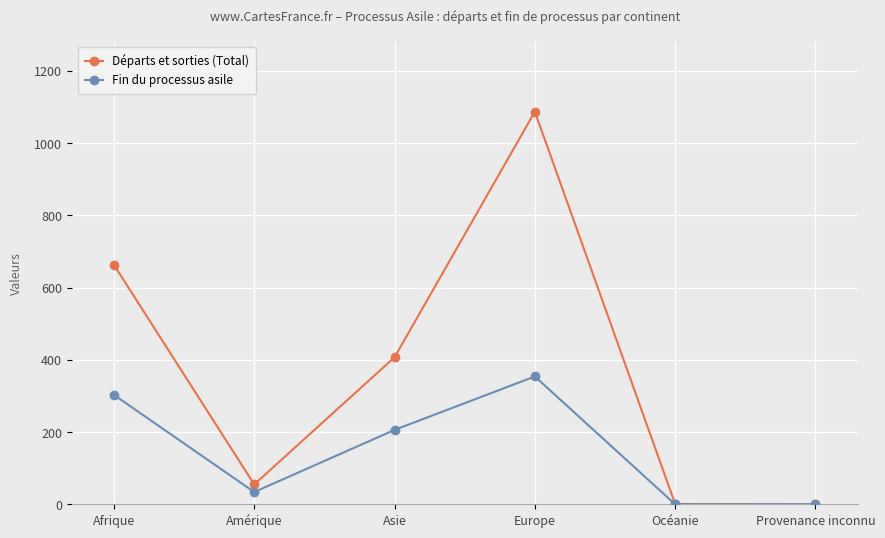

Which series changed the most between Afrique and Amérique?

Départs et sorties (Total)